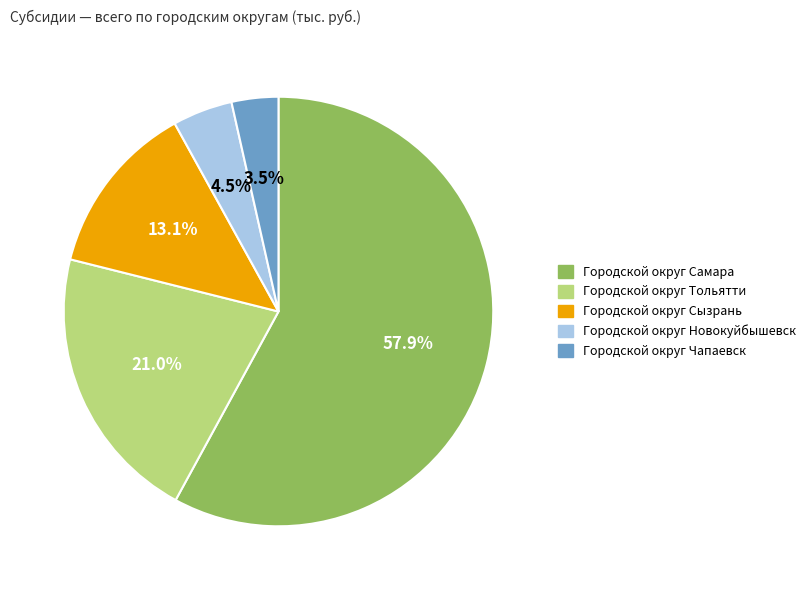

What is the total percentage of Городской округ Тольятти and Городской округ Новокуйбышевск?

25.5%